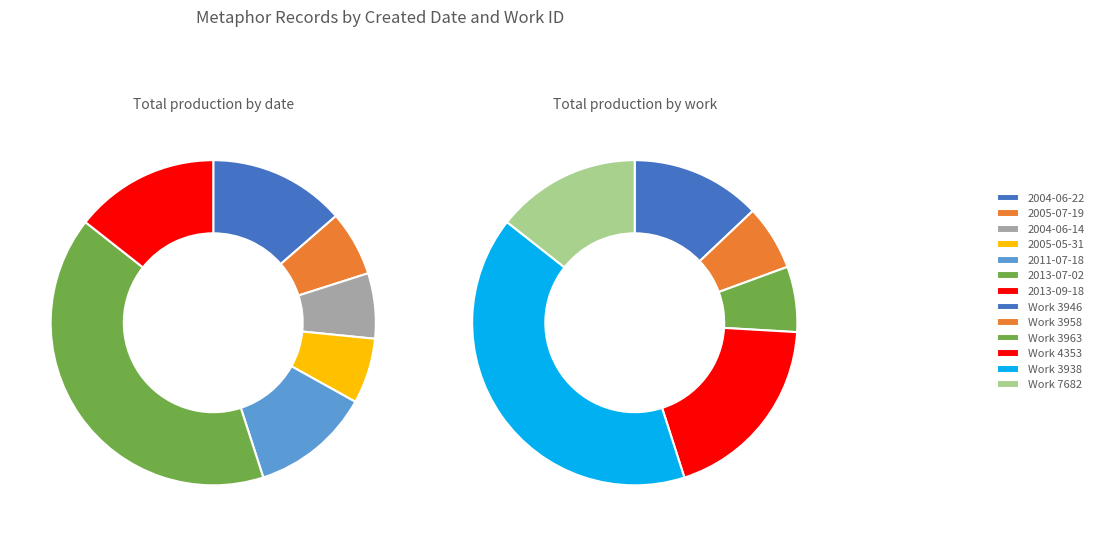

What is the change in value from 2004-06-22 to 2005-05-31?

+76